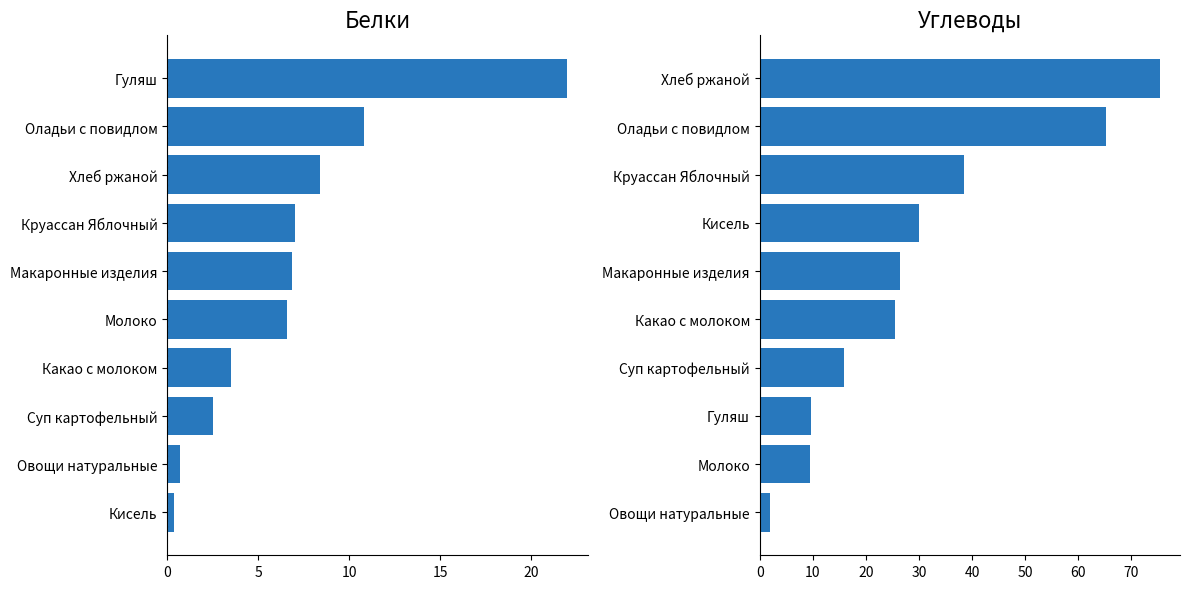

What is the lowest value of the Углеводы series?

1.9